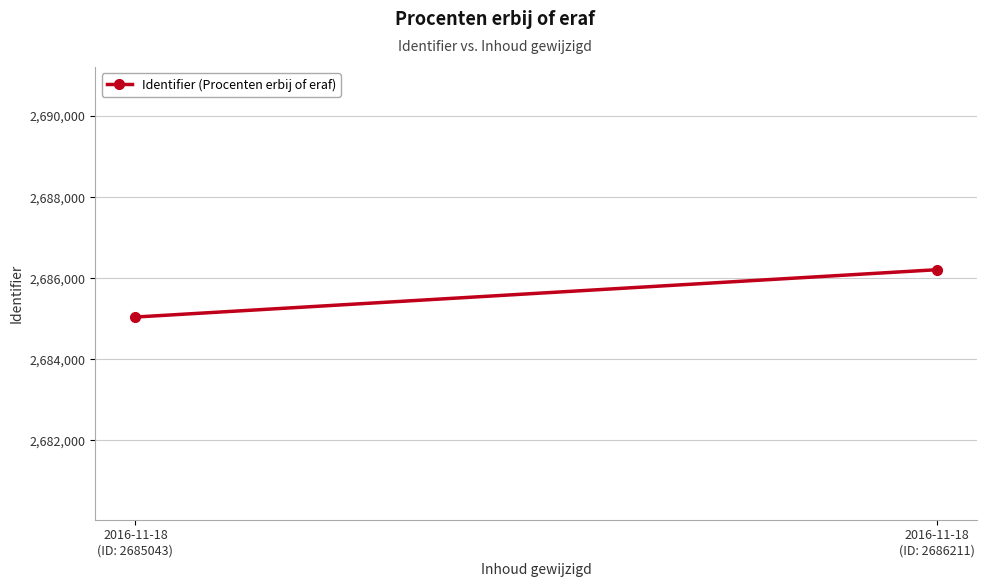

The value at 2016-11-18
(ID: 2685043) is 2685043. True or false?

True